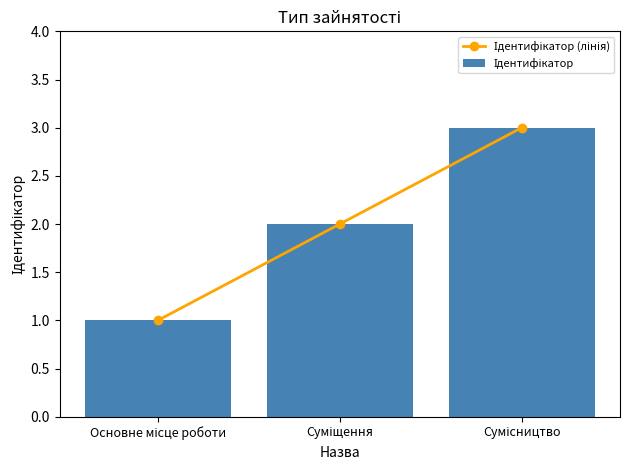

Reading left to right, what are all the values shown in this chart?

Ідентифікатор (лінія): Основне місце роботи=1	Суміщення=2	Сумісництво=3
Ідентифікатор: Основне місце роботи=1	Суміщення=2	Сумісництво=3